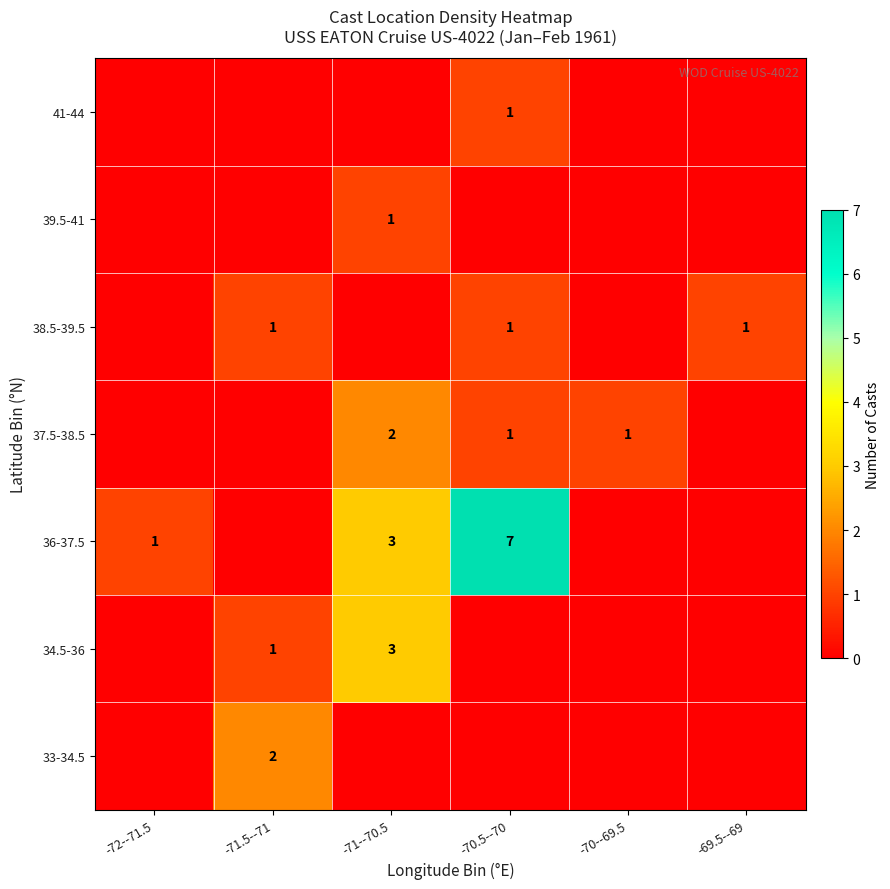

Which category has the highest value across all series?

-70.5--70